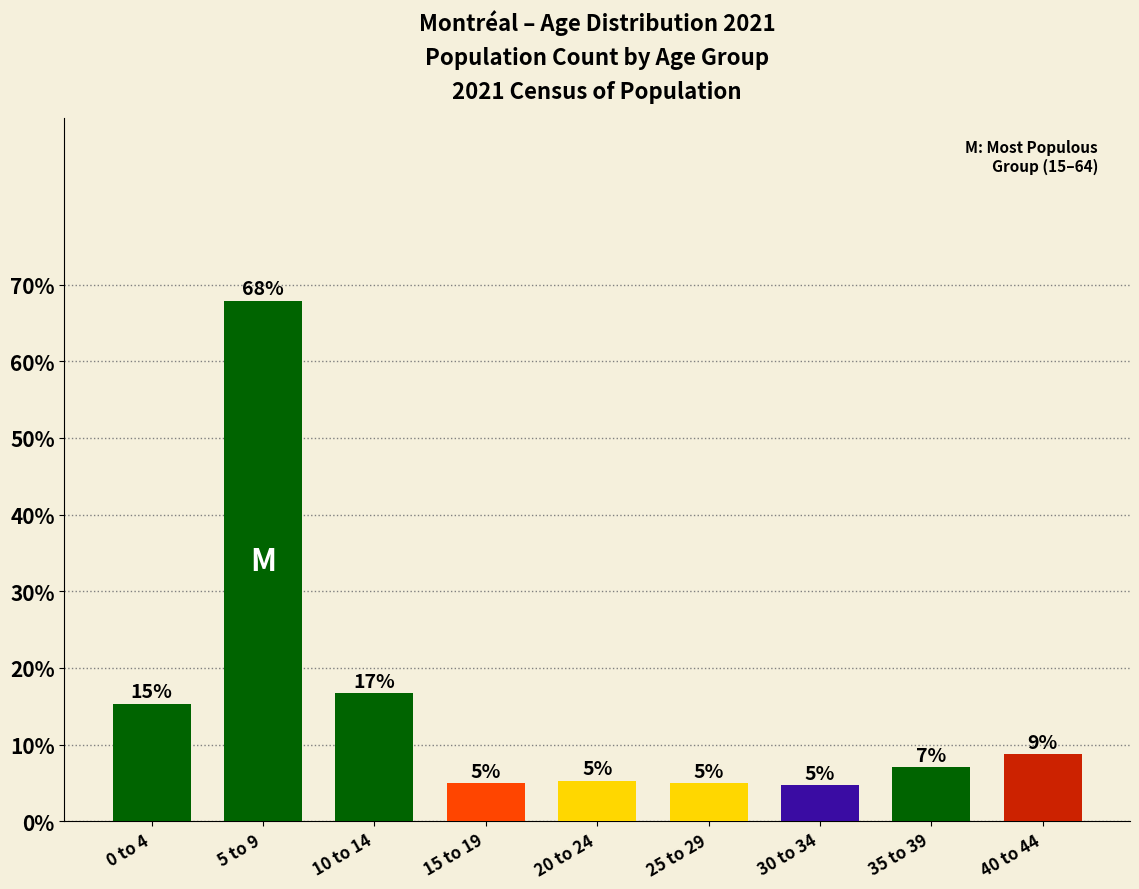

What is the difference between the maximum and minimum values?

63.2